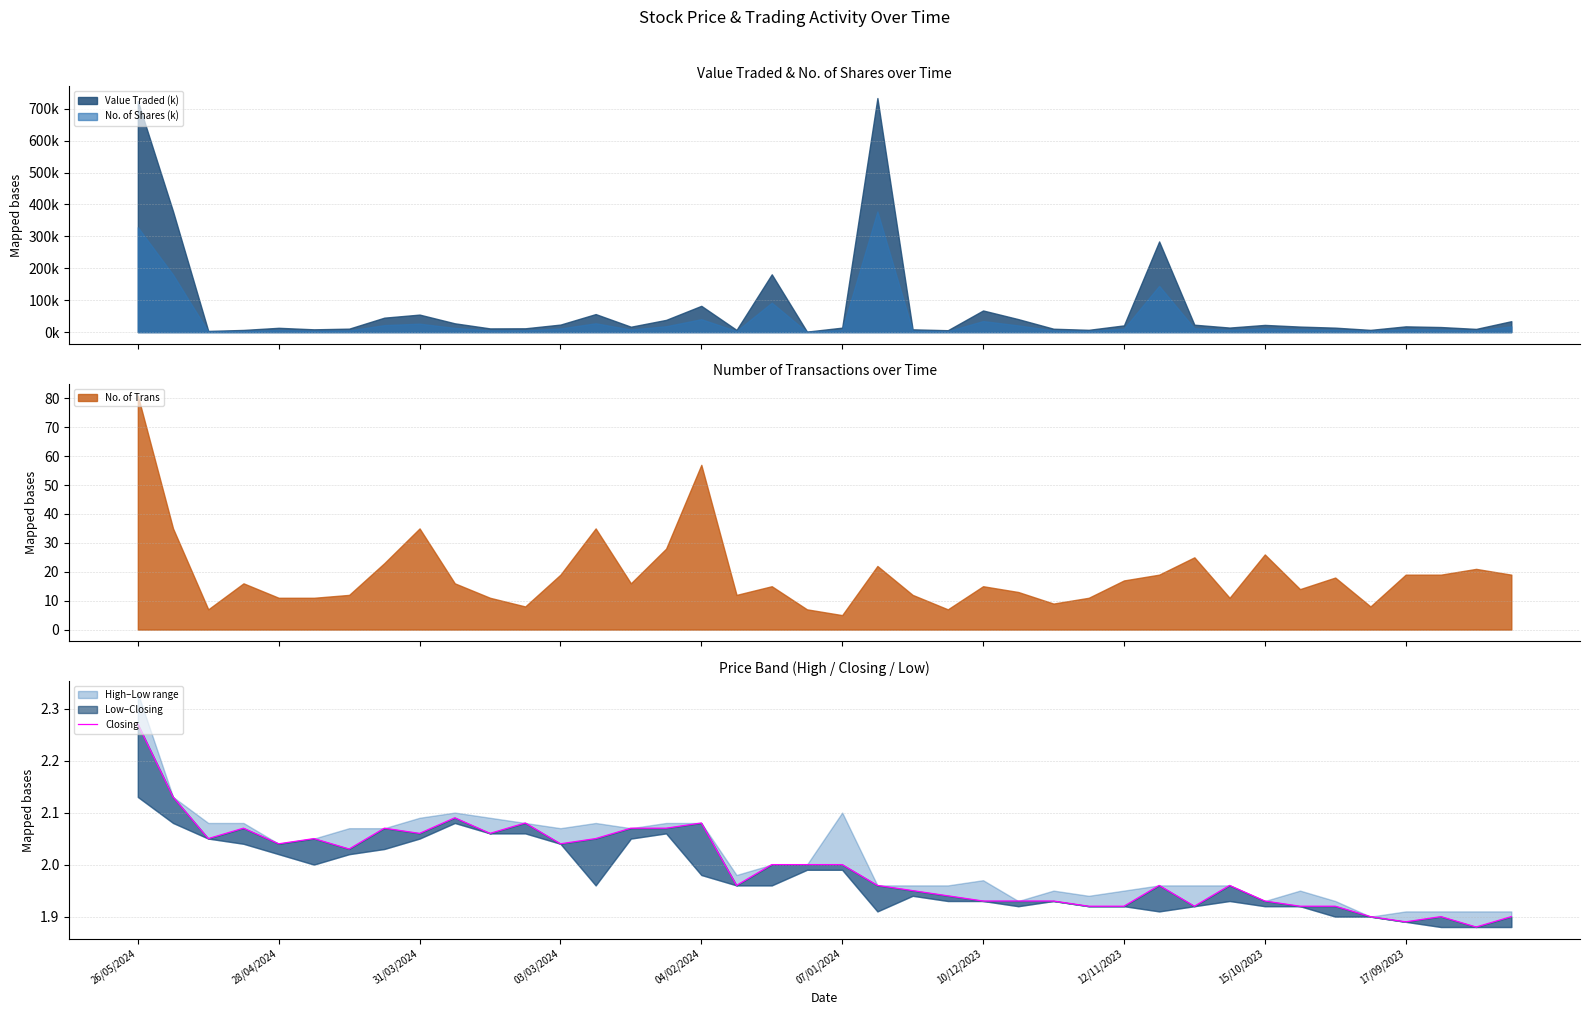

How many points are lower than both their immediate neighbors (excluding endpoints)?

10